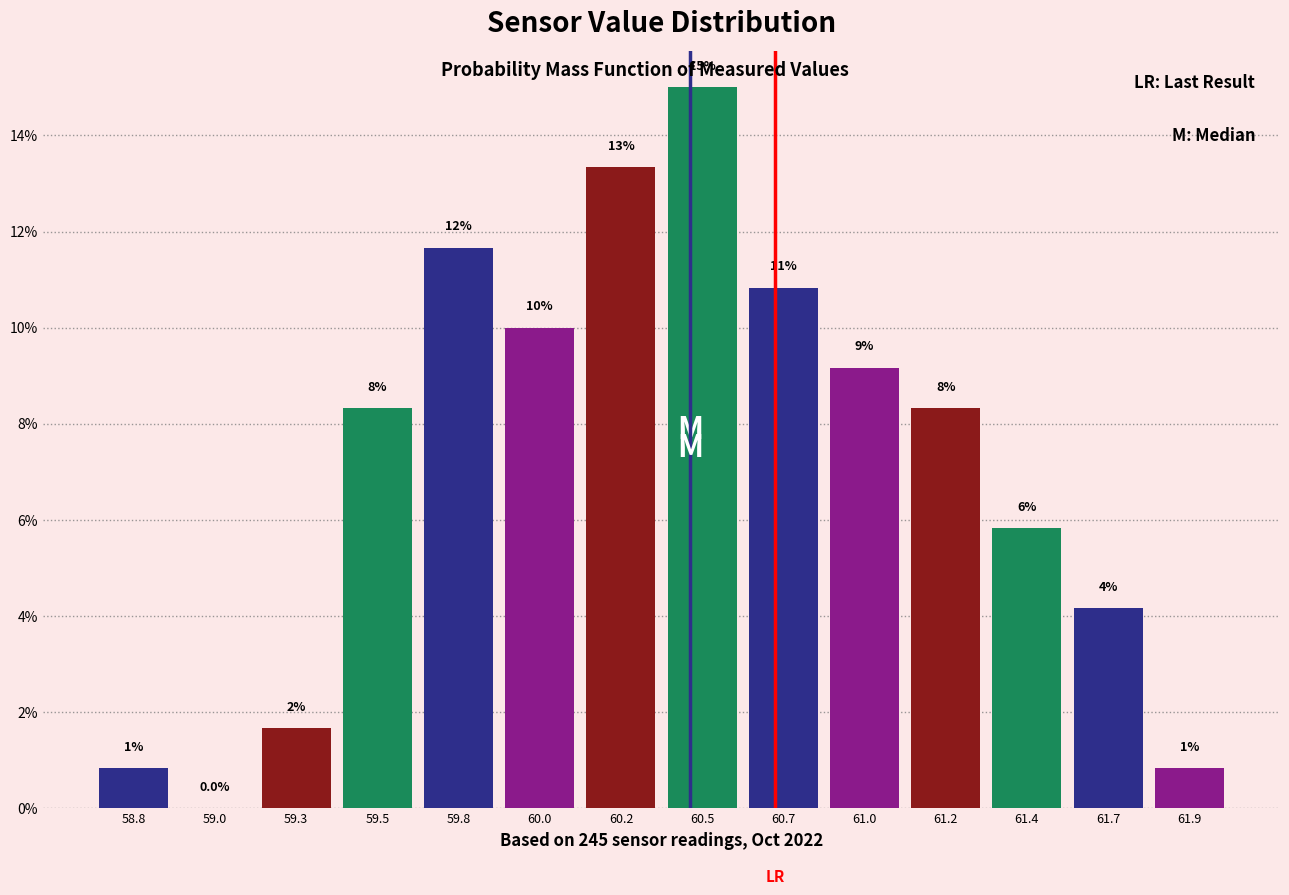

Are the bars horizontal?

No